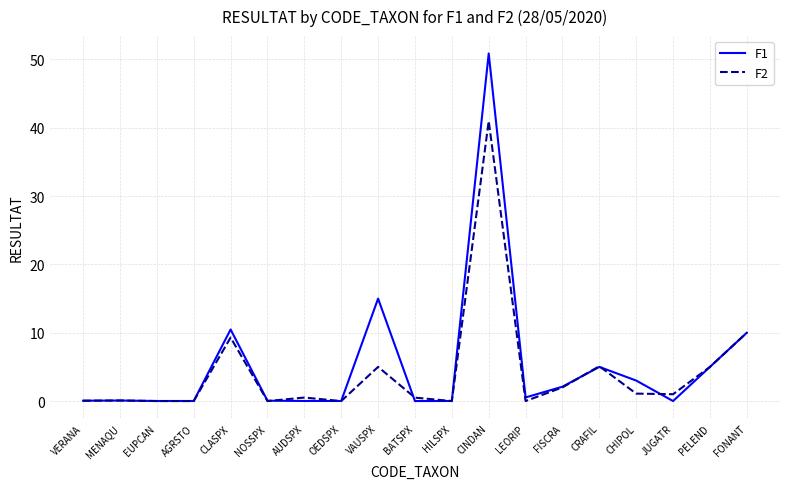

Does the chart have visible grid lines?

Yes